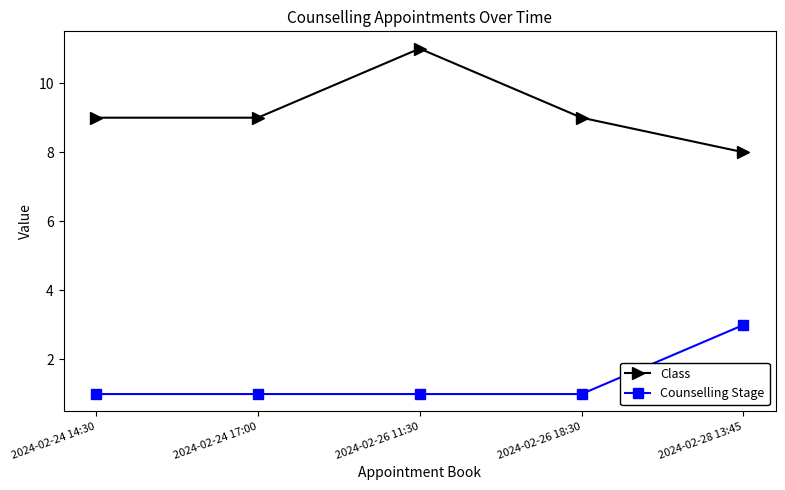

Is it true that Class equals 15 at 2024-02-24 14:30?

False